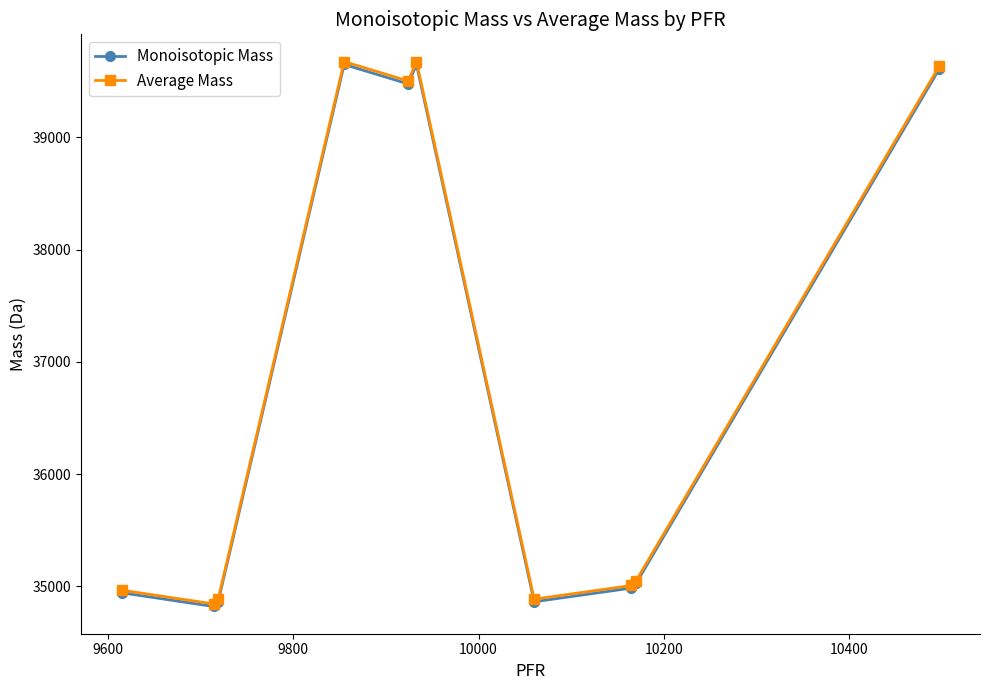

What is the value of the Monoisotopic Mass point at the 4th from the left?

39648.5